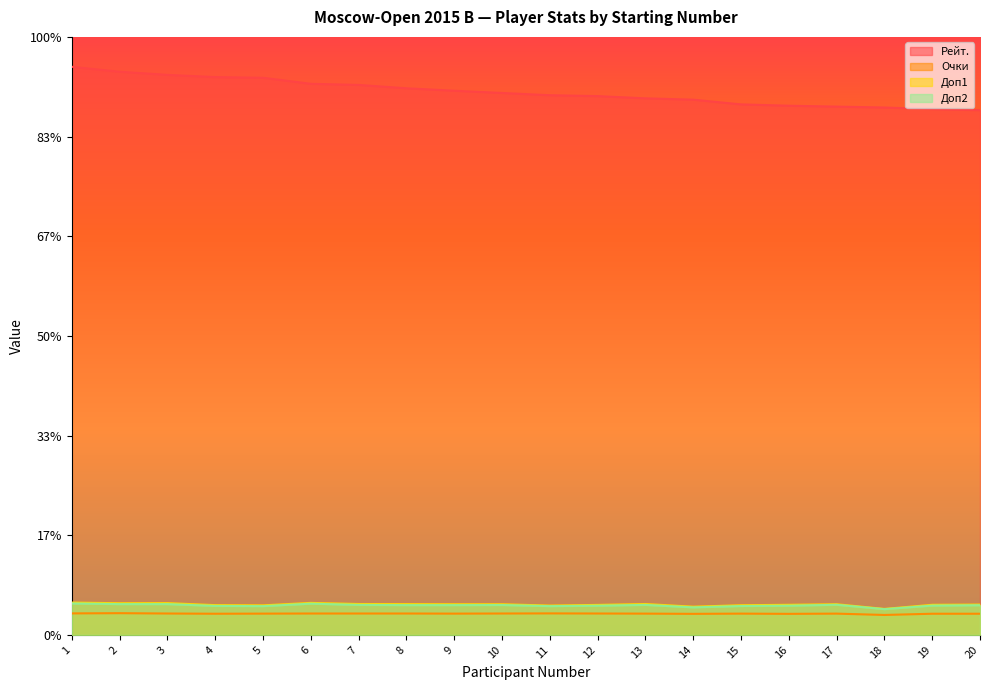

Reading left to right, list all the values displayed in this chart.

Рейт.: 57.0	56.5	56.2	56.0	55.9	55.3	55.2	54.8	54.6	54.4	54.2	54.1	53.8	53.7	53.2	53.1	53.0	52.9	52.8	52.6
Очки: 2.2	2.2	2.1	2.1	2.1	2.1	2.1	2.1	2.1	2.1	2.2	2.1	2.1	2.1	2.1	2.1	2.1	2.0	2.1	2.1
Доп1: 3.2	3.2	3.2	3.0	3.0	3.2	3.1	3.1	3.1	3.1	2.9	3.0	3.1	2.8	3.0	3.0	3.1	2.6	3.0	3.0
Доп2: 3.2	3.1	3.1	2.9	2.9	3.1	3.0	3.0	3.0	3.0	2.9	2.9	3.0	2.8	2.9	2.9	3.0	2.6	2.9	3.0